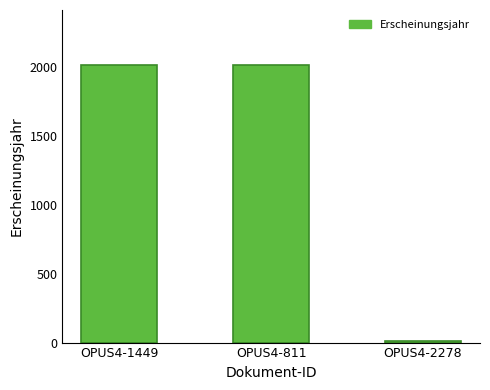

Reading left to right, what are all the values shown in this chart?

OPUS4-1449=2010	OPUS4-811=2010	OPUS4-2278=15